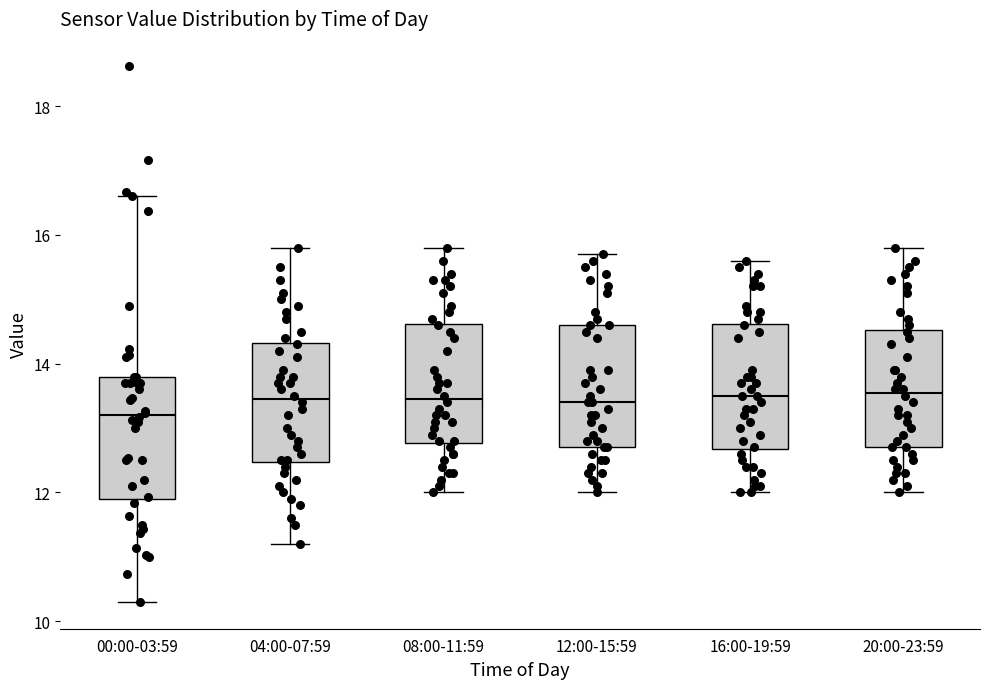

Reading left to right, transcribe this box plot: for each box, give where its median line is, the range the box spans, and where its two whiskers end, as read against the y-axis. The values are not printed on the chart, so give them approximately, as read against the axis.

00:00-03:59: median 13.2, box 12.0 to 13.8, whiskers 10.4 to 16.6
04:00-07:59: median 13.4, box 12.4 to 14.4, whiskers 11.2 to 15.8
08:00-11:59: median 13.4, box 12.8 to 14.6, whiskers 12.0 to 15.8
12:00-15:59: median 13.4, box 12.8 to 14.6, whiskers 12.0 to 15.8
16:00-19:59: median 13.6, box 12.6 to 14.6, whiskers 12.0 to 15.6
20:00-23:59: median 13.6, box 12.8 to 14.6, whiskers 12.0 to 15.8